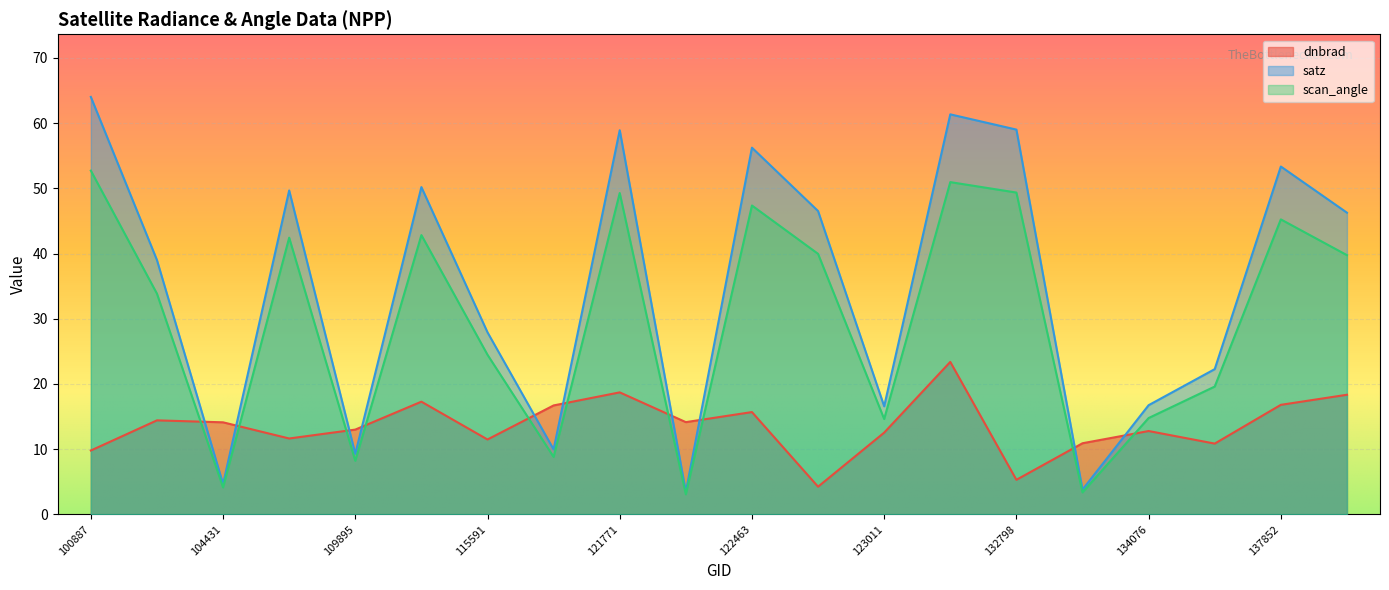

How many interior local peaks does the scan_angle series have?

6